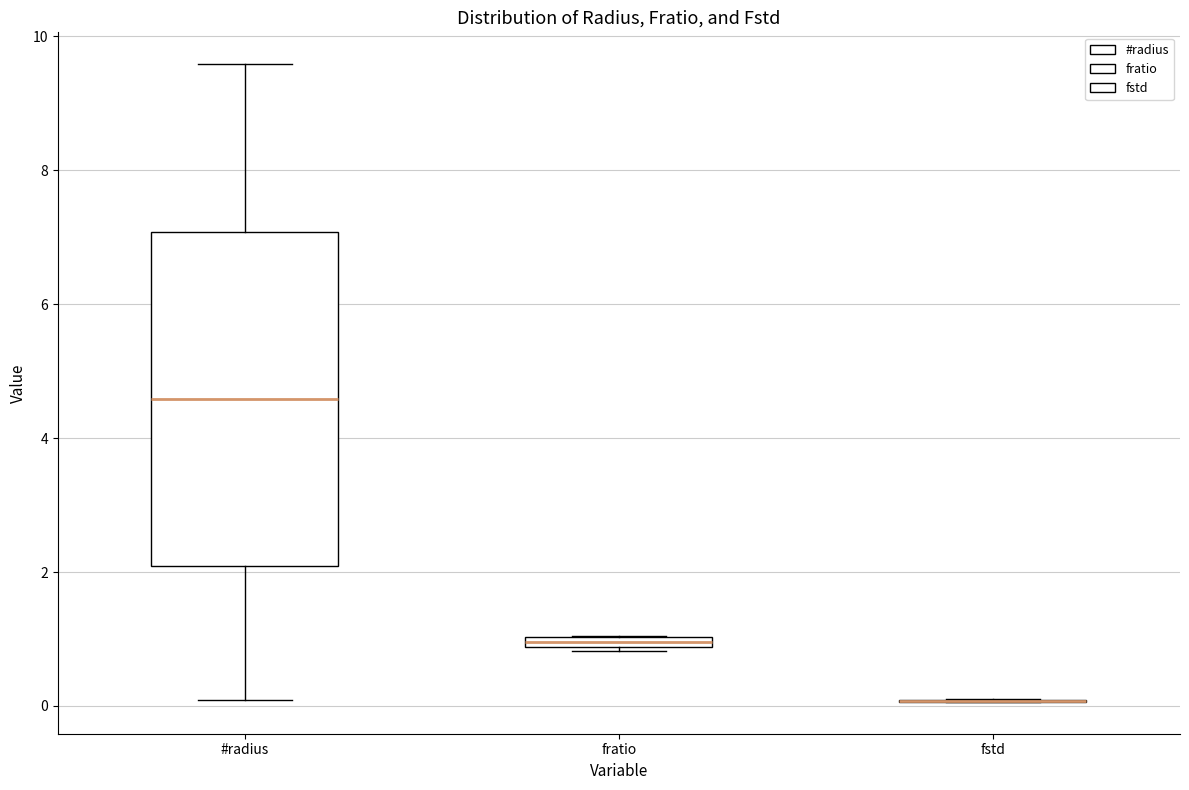

Where is the upper edge of the box for fratio on the y-axis? The values are not printed on the chart, so give them approximately, as read against the axis.

1.0